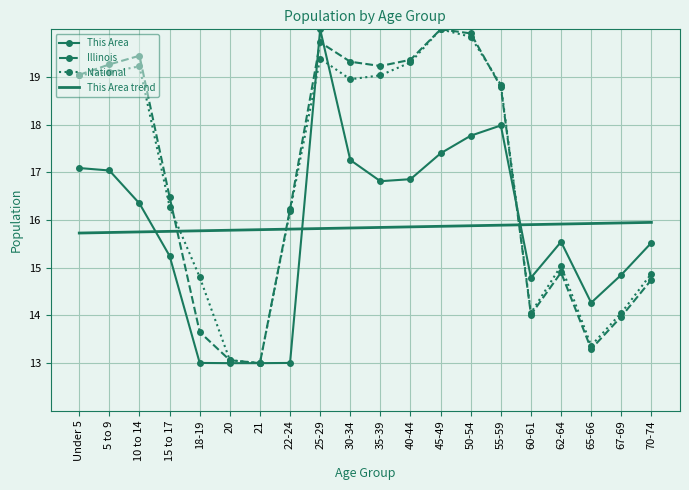

Which series changed the most between 15 to 17 and 21?

Illinois